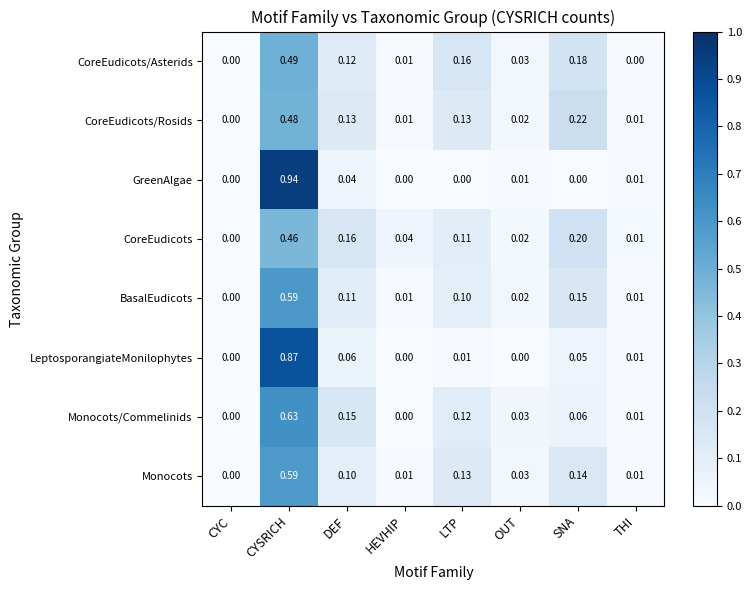

Rank the series by their maximum value, from lowest to highest.

CoreEudicots, CoreEudicots/Rosids, CoreEudicots/Asterids, Monocots, BasalEudicots, Monocots/Commelinids, LeptosporangiateMonilophytes, GreenAlgae